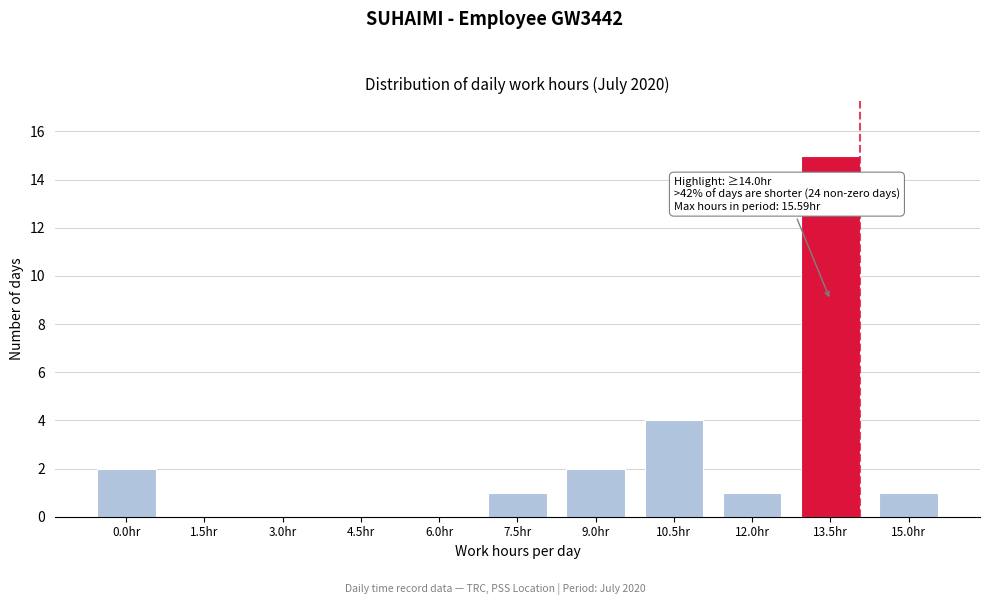

Reading right to left, list all the values displayed in this chart.

15.0hr=1	13.5hr=15	12.0hr=1	10.5hr=4	9.0hr=2	7.5hr=1	6.0hr=0	4.5hr=0	3.0hr=0	1.5hr=0	0.0hr=2